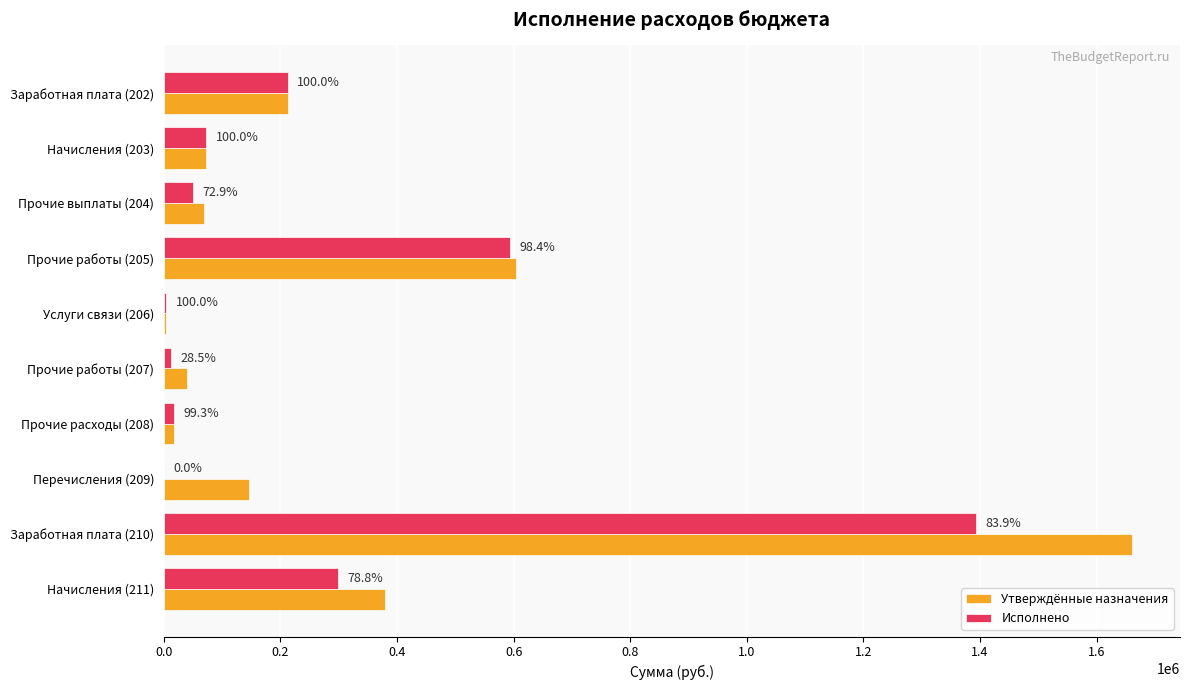

What are all the series names shown in the legend?

Утверждённые назначения, Исполнено